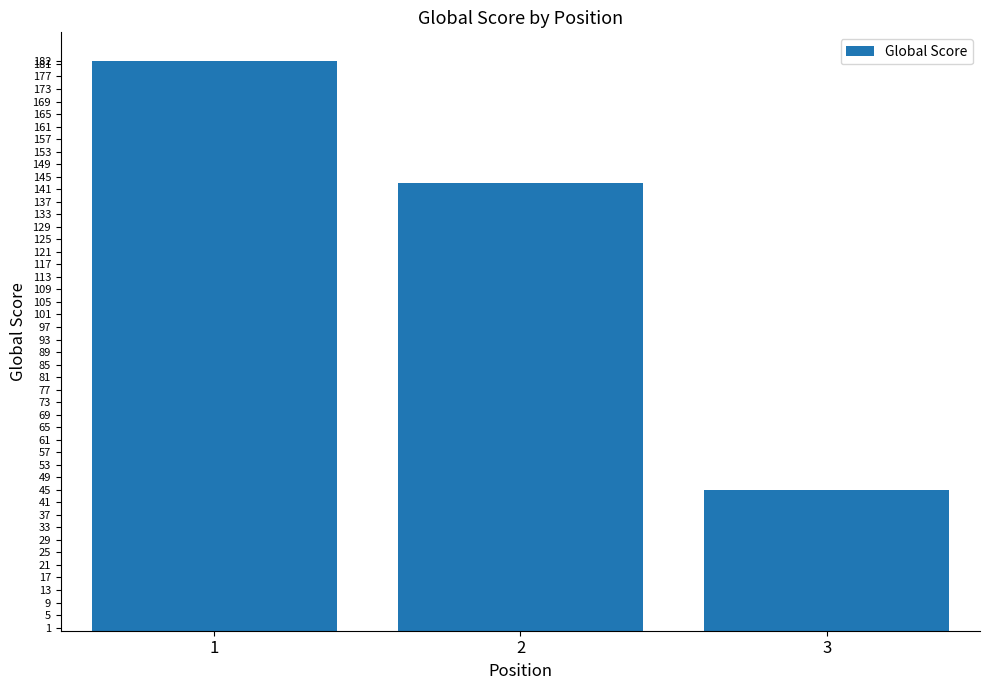

What value does the data have at 3, to the nearest 5?

45